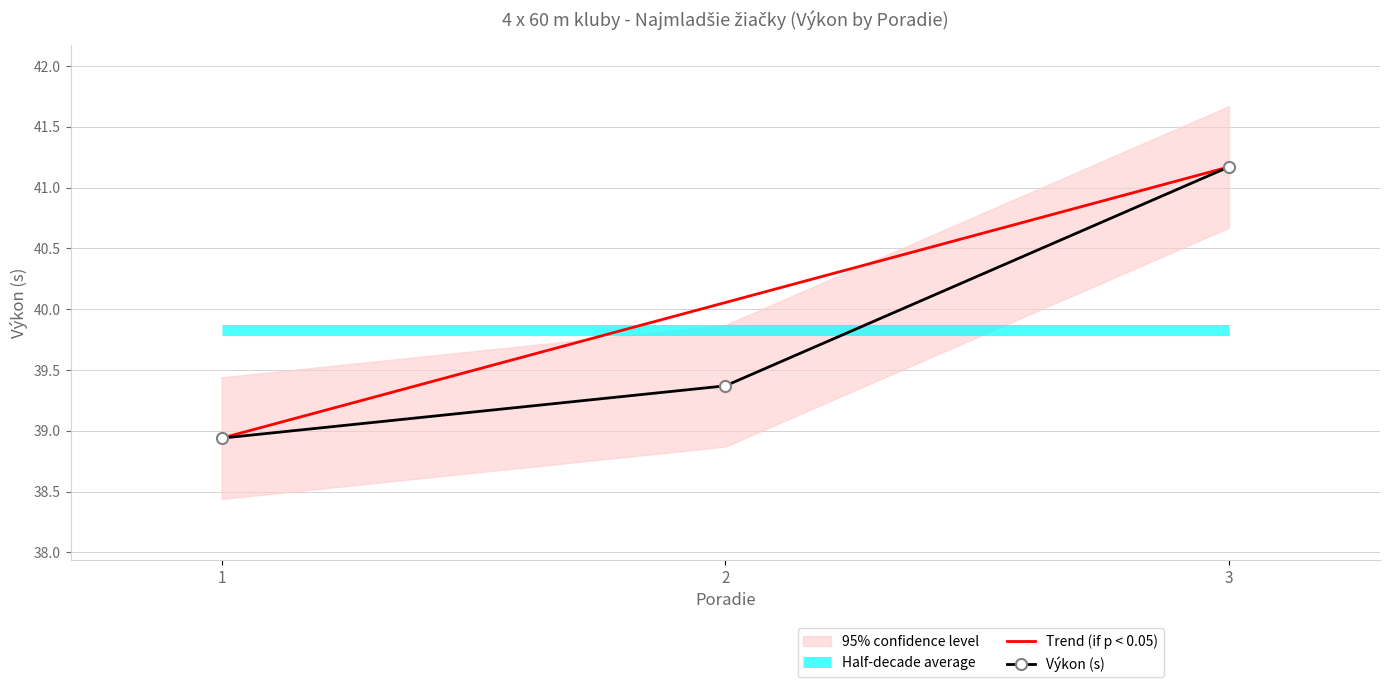

True or false: Výkon (s) has a value of 68.2 at 3.

False